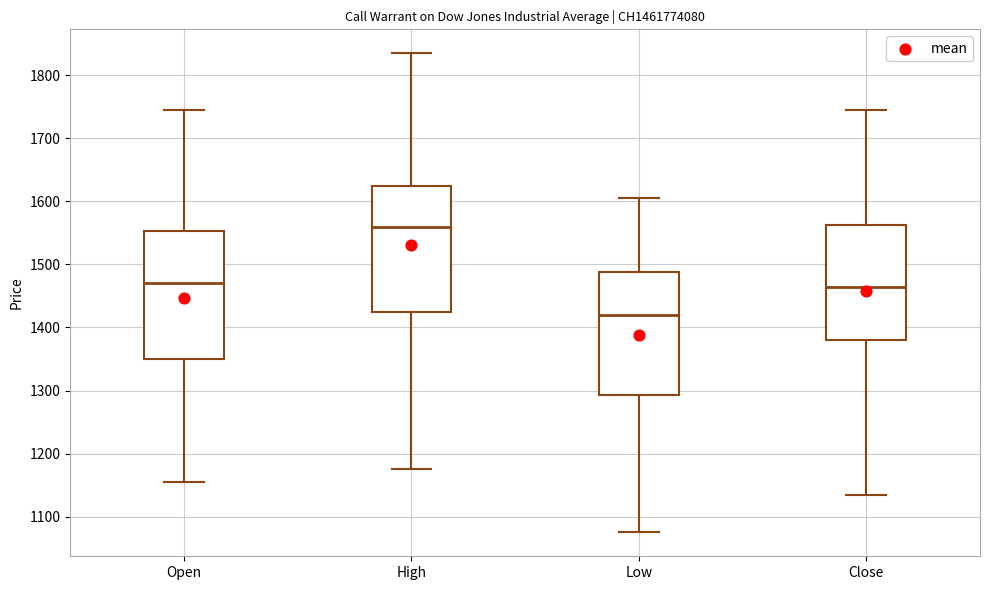

Which box's median line is the highest?

High